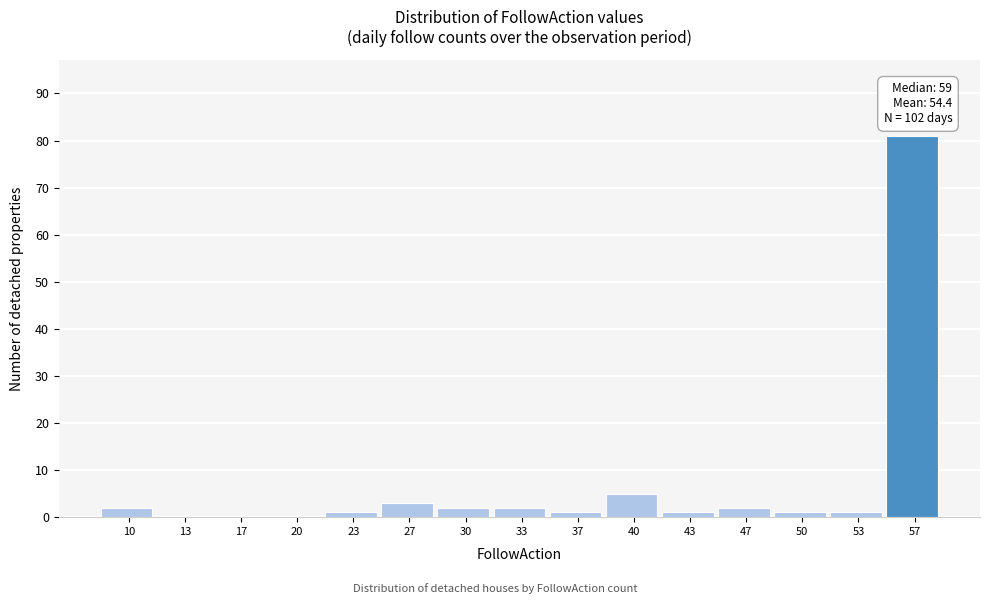

Reading left to right, list all the values displayed in this chart.

10=2	13=0	17=0	20=0	23=1	27=3	30=2	33=2	37=1	40=5	43=1	47=2	50=1	53=1	57=81